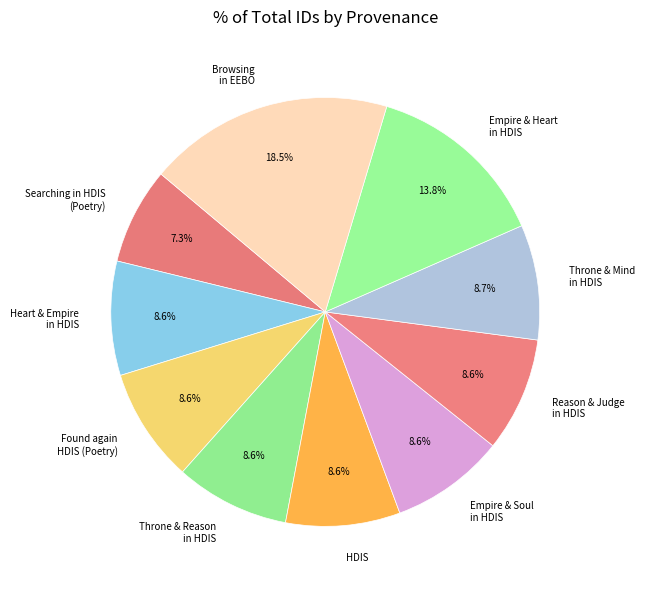

What is the largest slice in the pie chart?

Browsing in EEBO